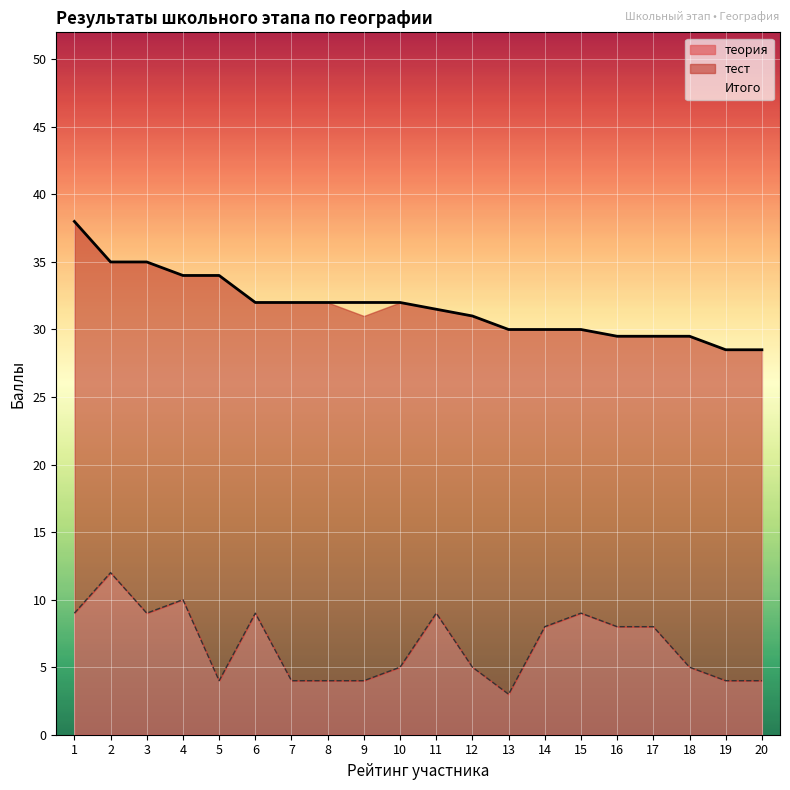

True or false: Итого and теория intersect in this chart.

False